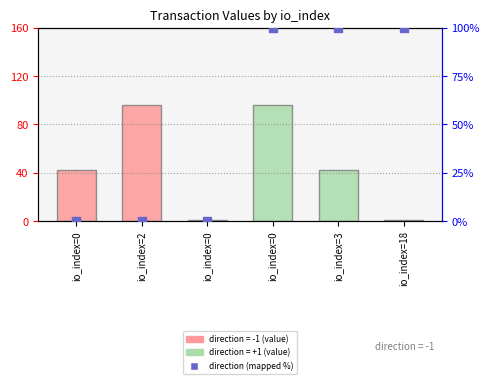

Which series reaches the maximum Y coordinate?

direction (mapped %)